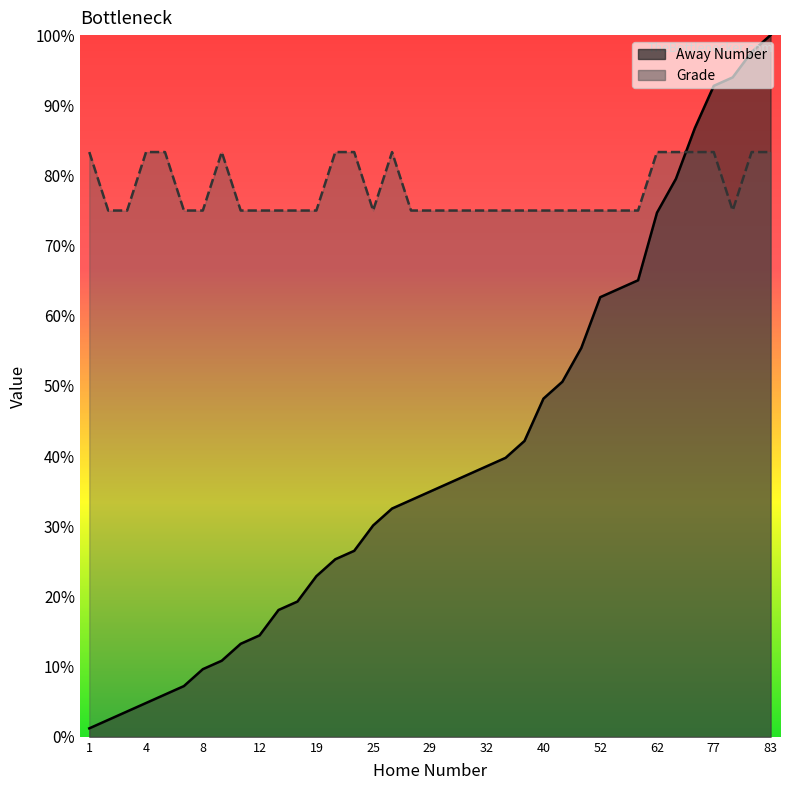

Does the chart display data point markers on the line(s)?

No